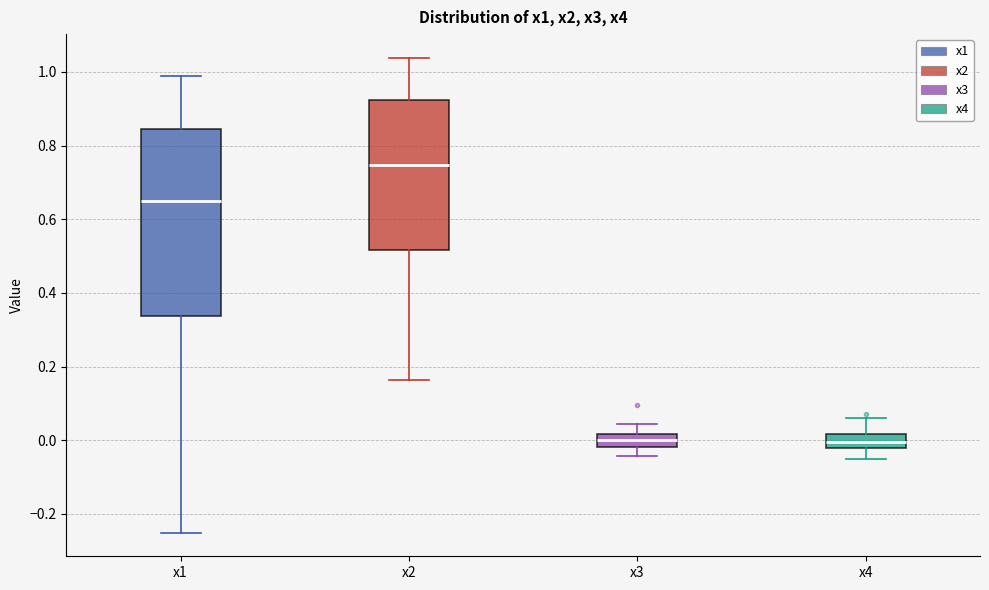

Reading left to right, transcribe this box plot: for each box, give where its median line is, the range the box spans, and where its two whiskers end, as read against the y-axis. The values are not printed on the chart, so give them approximately, as read against the axis.

x1: median 0.64, box 0.34 to 0.84, whiskers -0.26 to 0.98
x2: median 0.74, box 0.52 to 0.92, whiskers 0.16 to 1.04
x3: median 0.00, box -0.02 to 0.02, whiskers -0.04 to 0.04
x4: median 0.00, box -0.02 to 0.02, whiskers -0.06 to 0.06